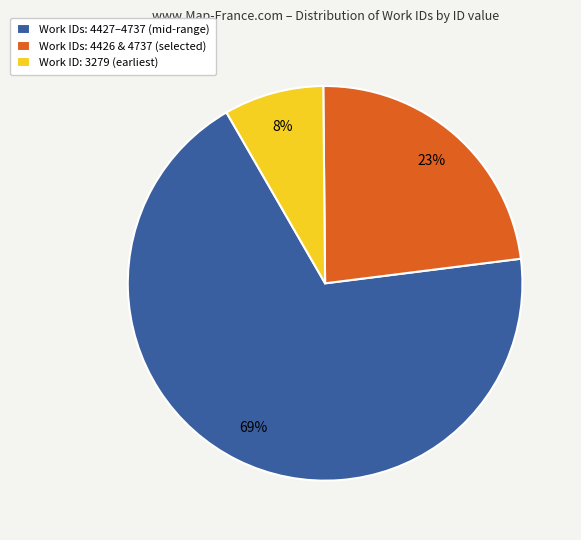

How many slices are in this pie chart?

3